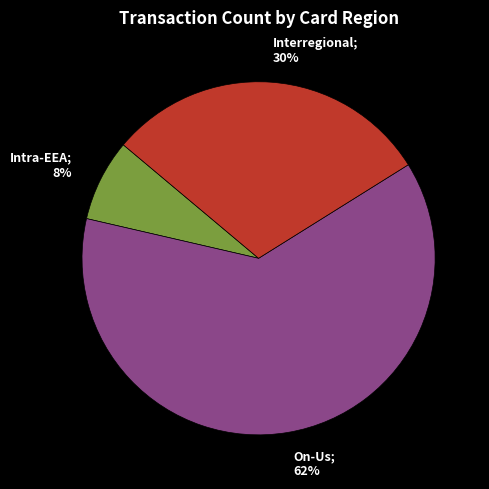

Is there any slice that represents more than half of the pie?

Yes